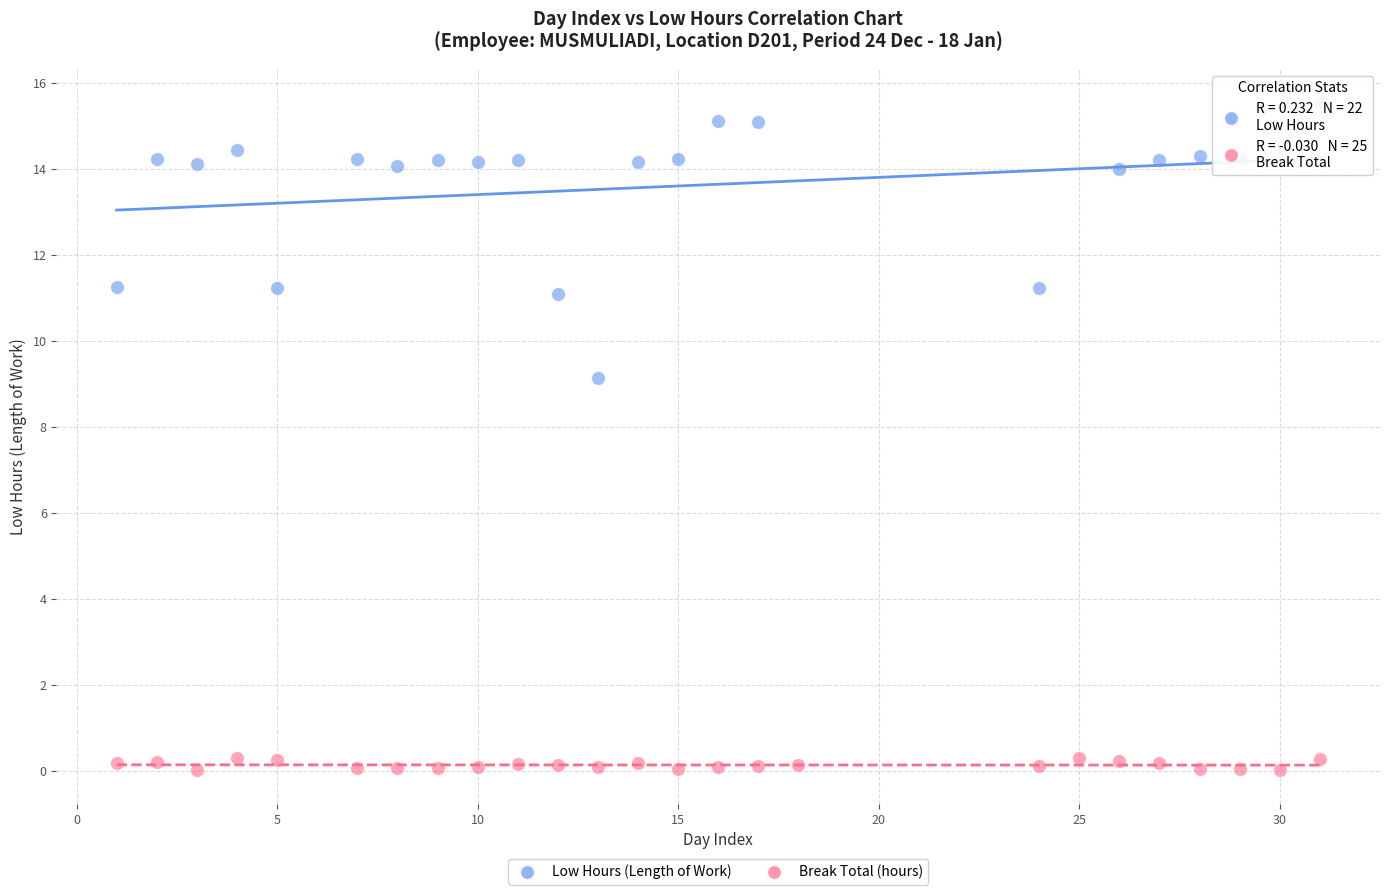

Which series reaches the maximum Y coordinate?

Low Hours (Length of Work)